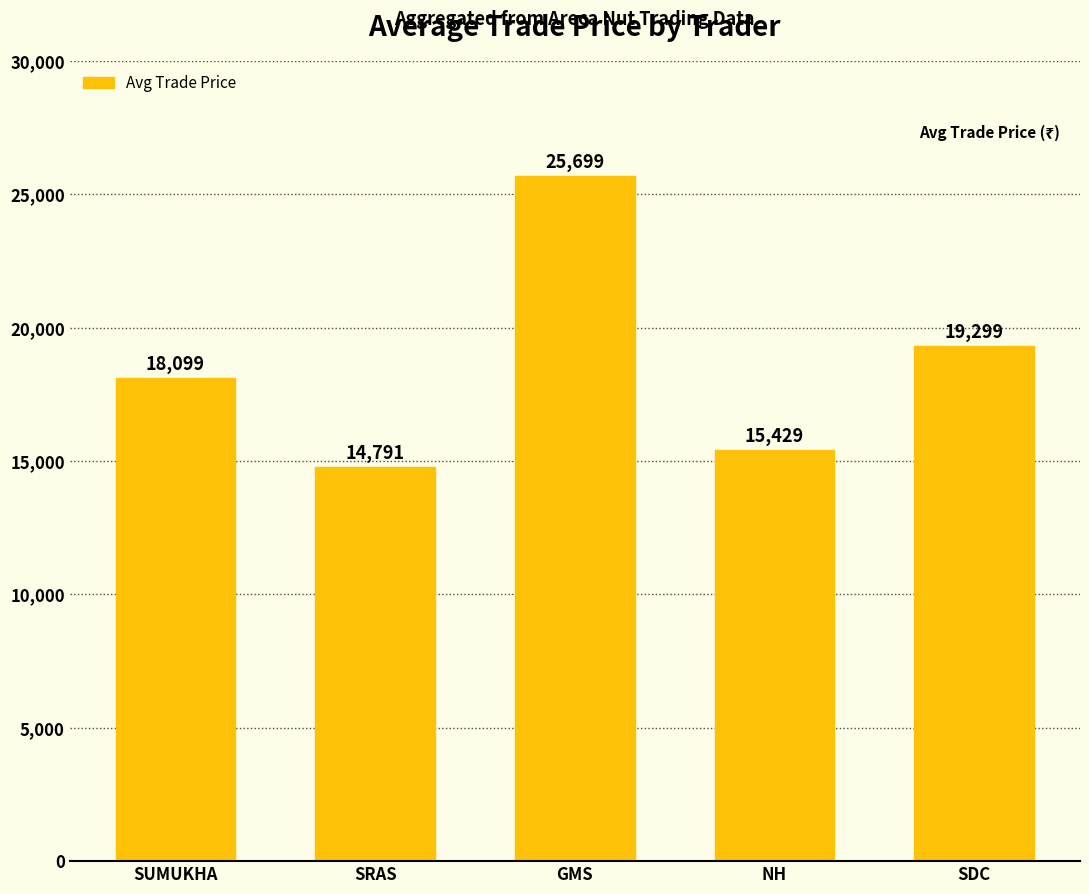

Are the bars grouped side by side (vs. stacked)?

No